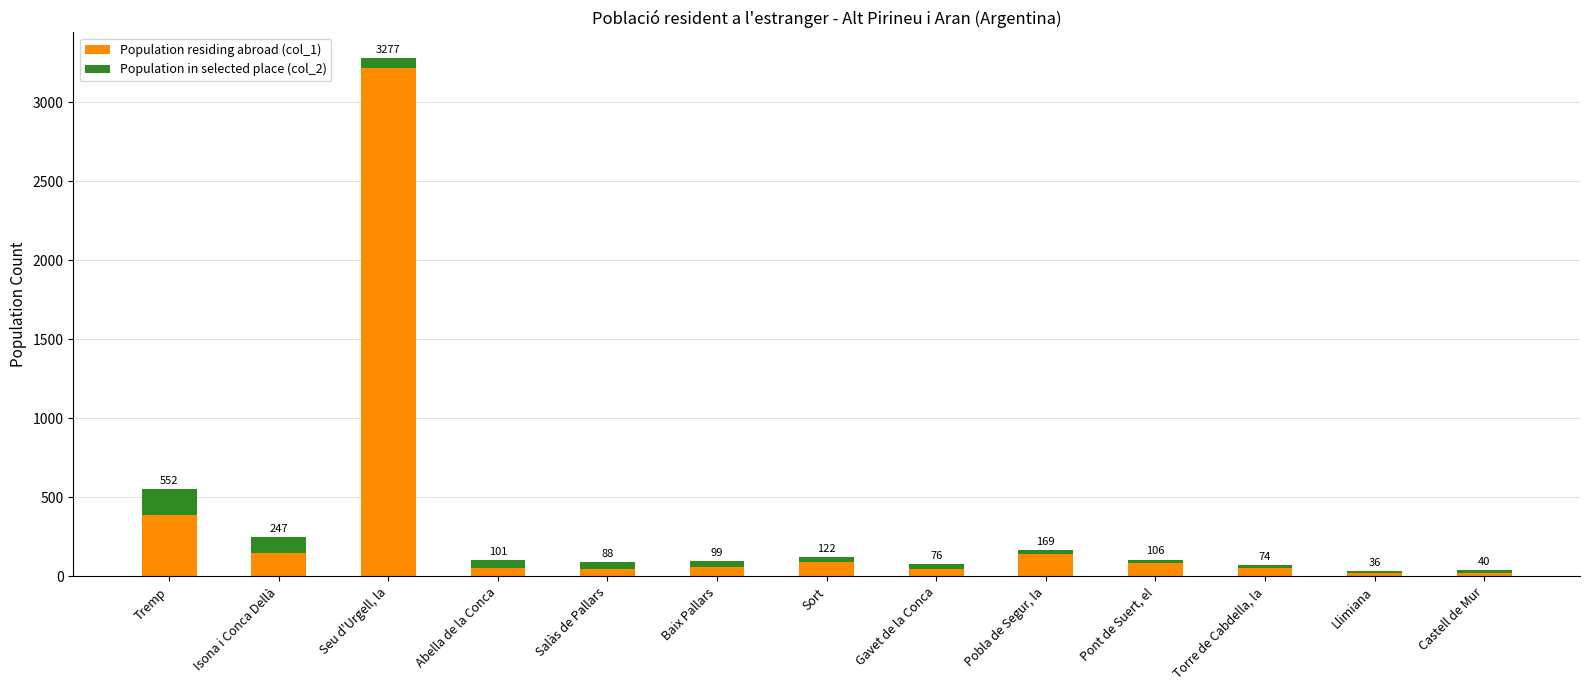

Does the chart contain stacked bars?

Yes